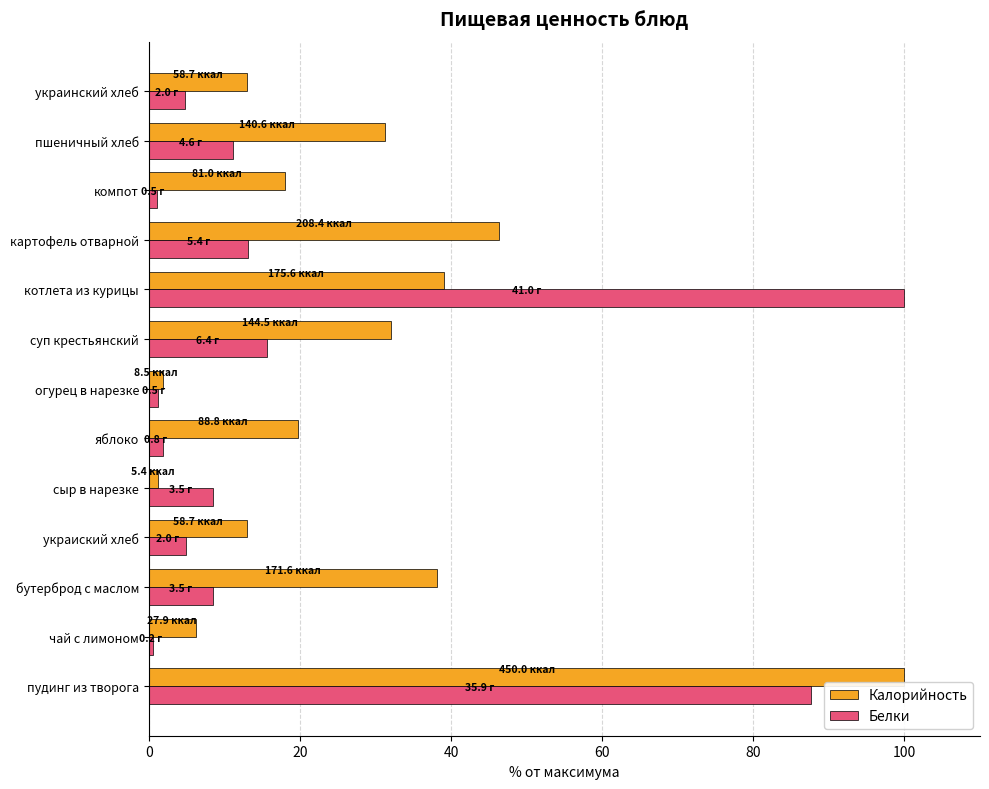

Which series has the largest total across all categories?

Калорийность